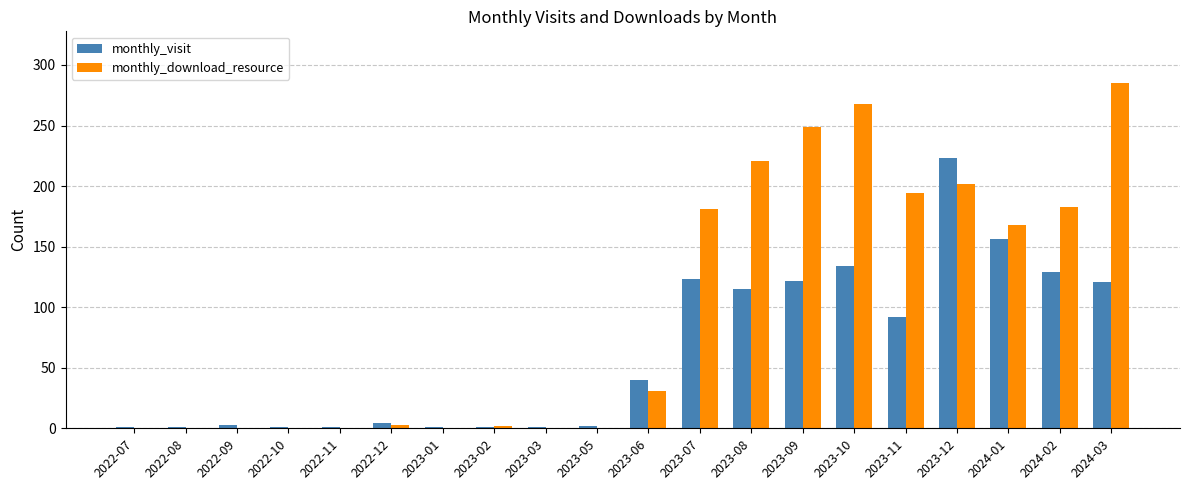

What is the maximum value for monthly_visit?

223